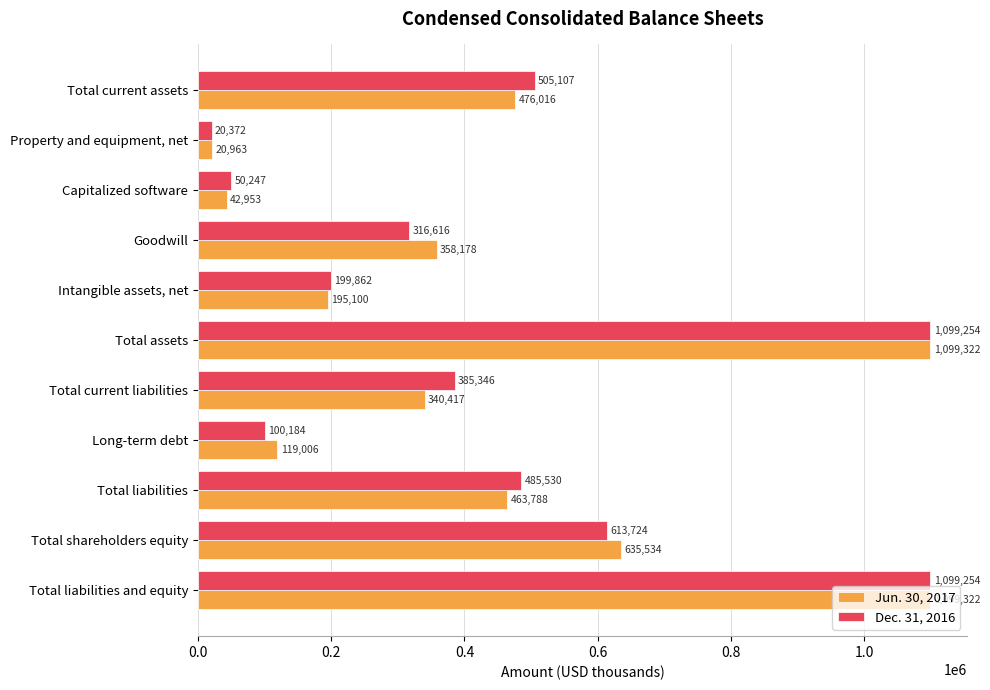

True or false: Jun. 30, 2017 has a value of 195100 at Intangible assets, net.

True